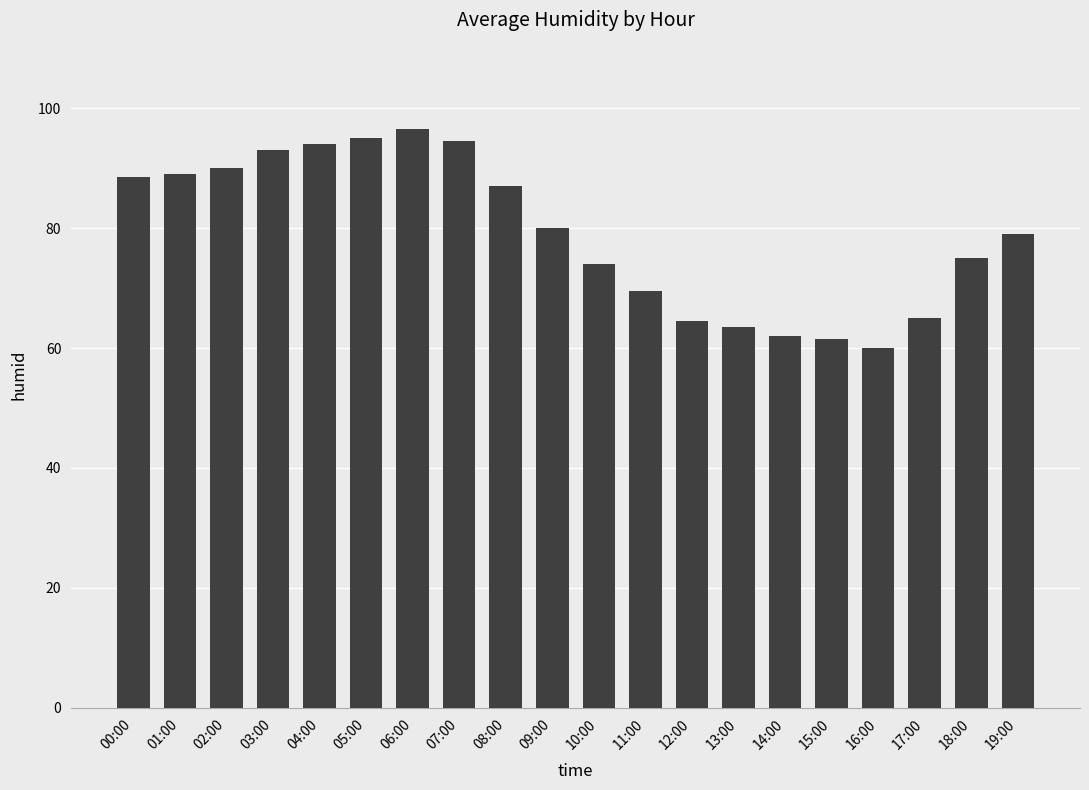

What is the smallest value displayed?

60.0